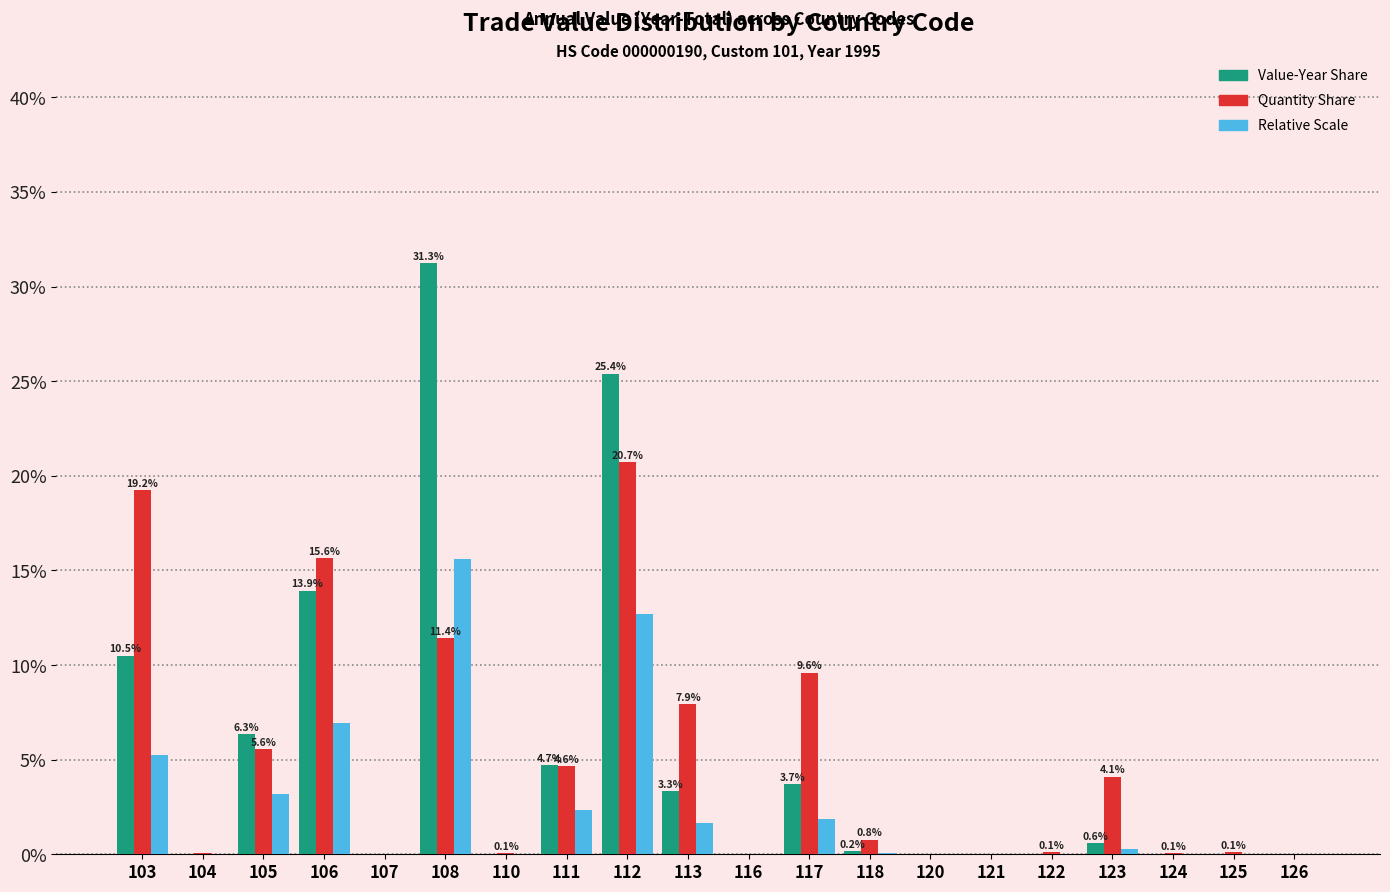

What is the total value across all series at 111?

11.7